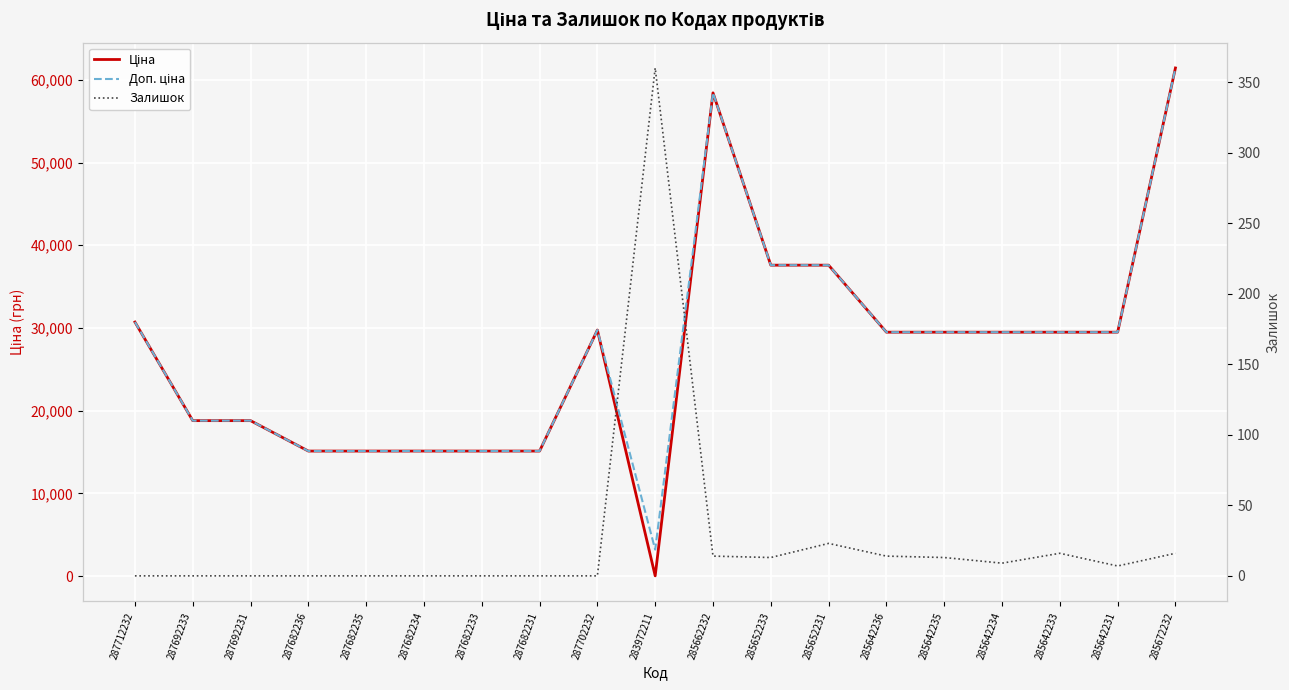

How many lines are shown in the chart?

3